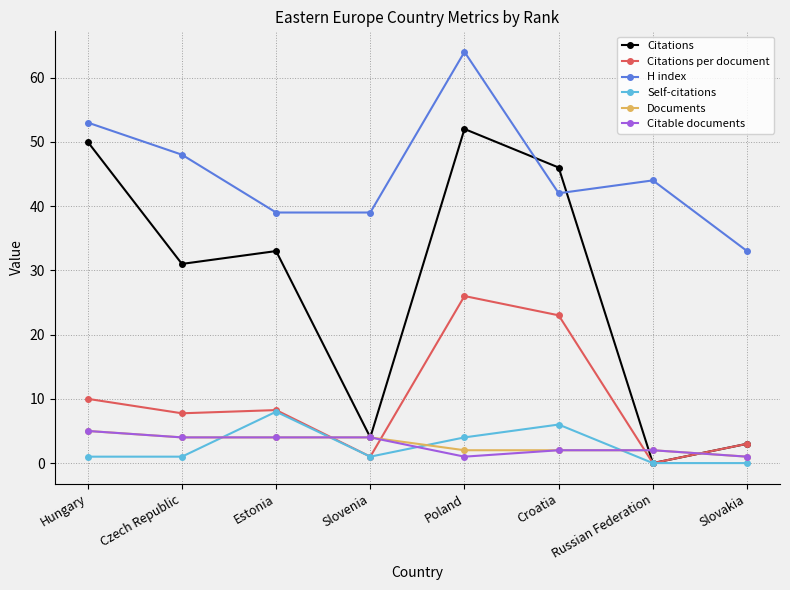

Which series changed the most between Czech Republic and Estonia?

H index